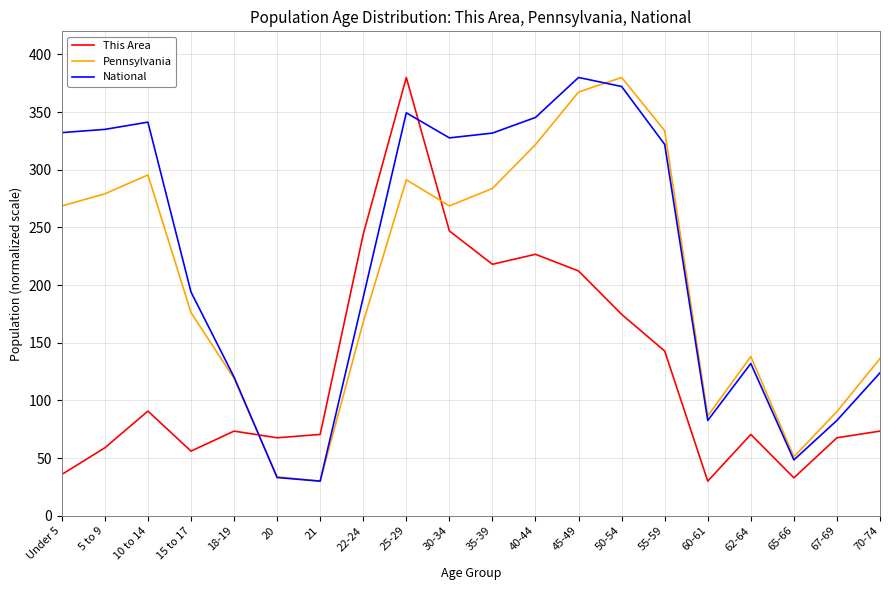

At which label does National first exceed 321?

Under 5